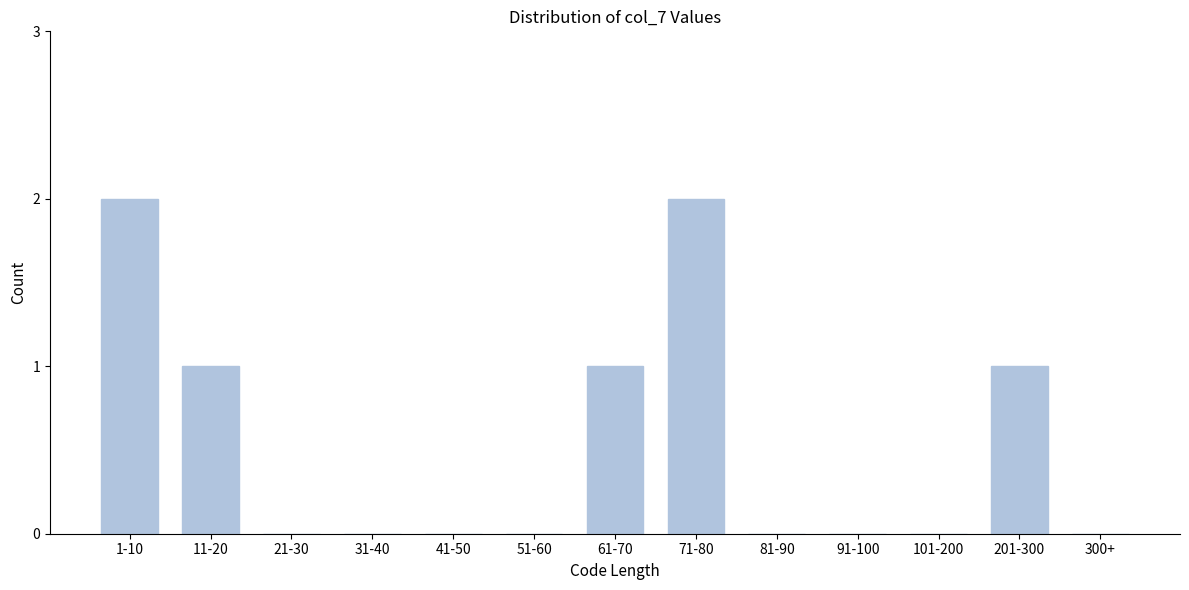

Reading left to right, what are all the values shown in this chart?

1-10=2	11-20=1	21-30=0	31-40=0	41-50=0	51-60=0	61-70=1	71-80=2	81-90=0	91-100=0	101-200=0	201-300=1	300+=0